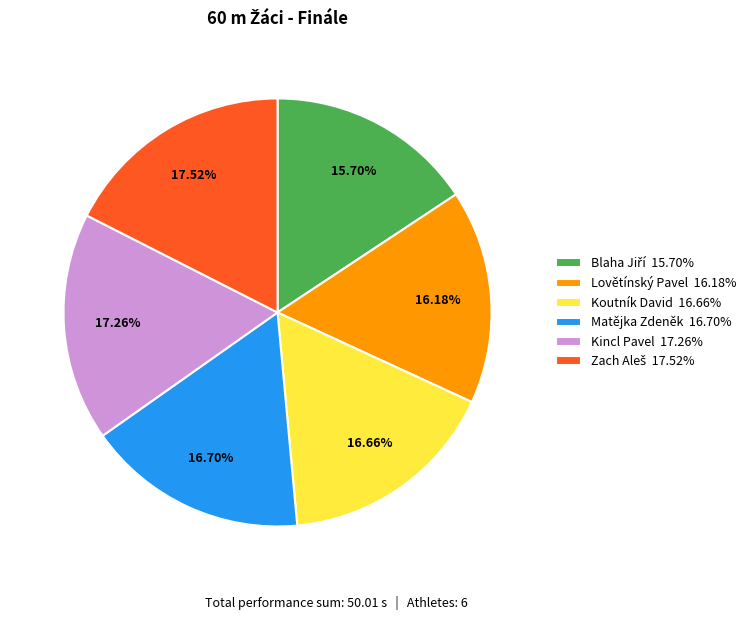

Does any single category account for the majority?

No